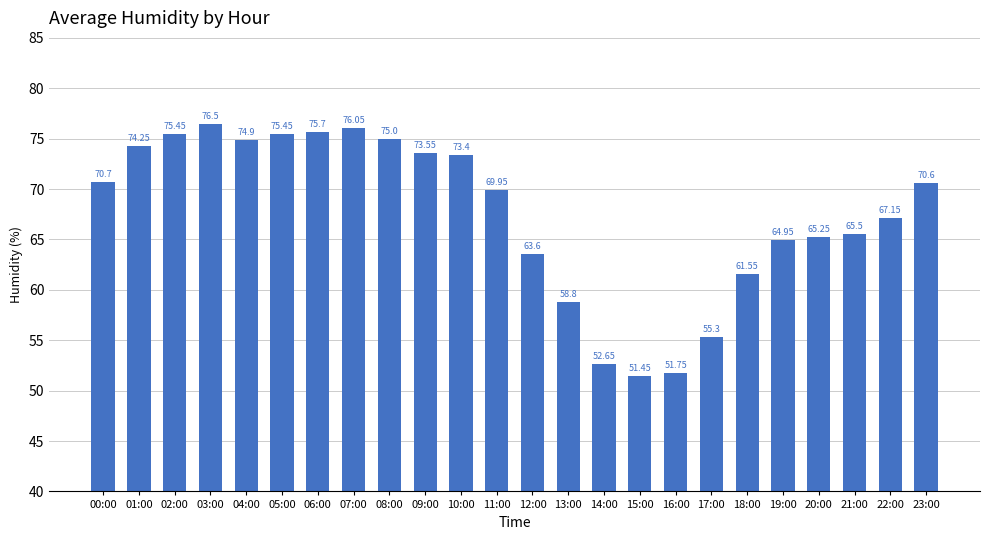

How many distinct data groups are displayed?

1